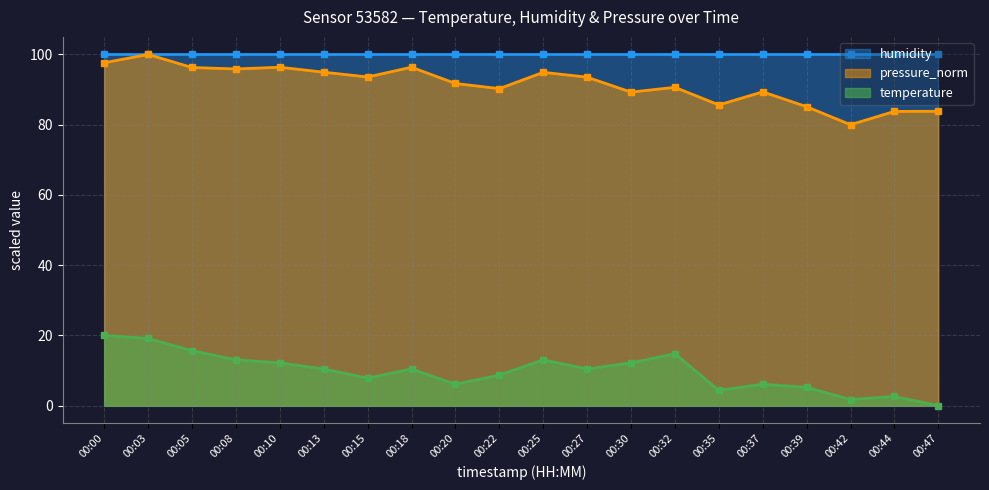

True or false: pressure_norm has a value of 96.4 at 00:18.

True